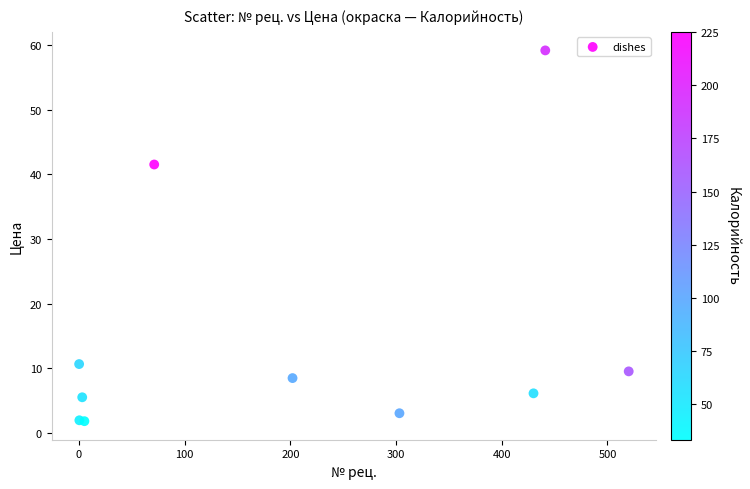

What Y value in the scatter plot is closest to 30?

41.5